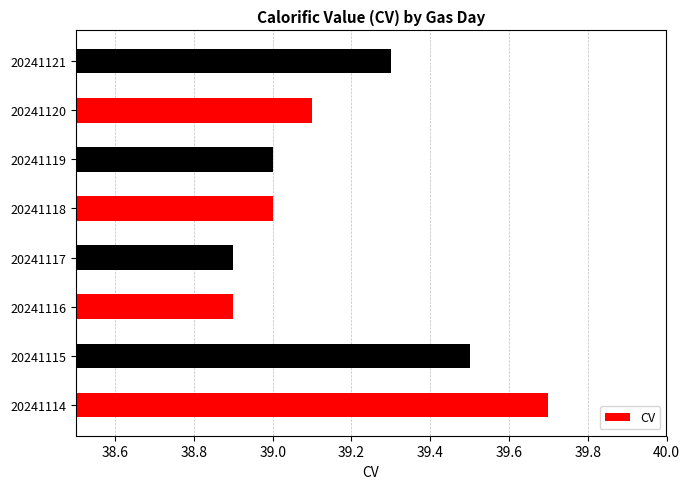

What is the maximum value shown in the chart?

39.7